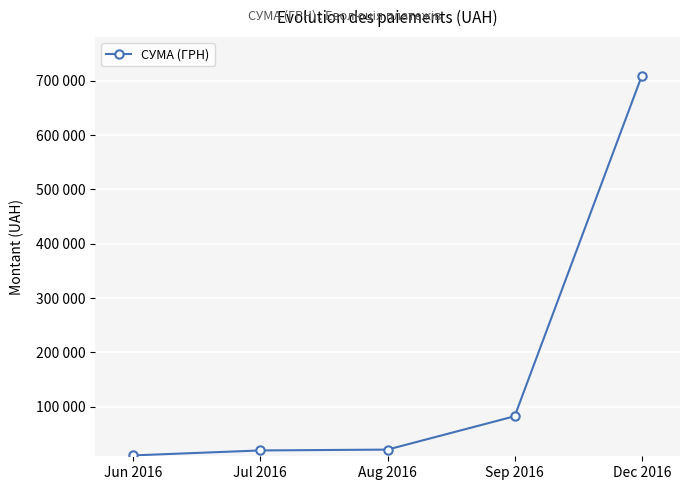

What is the label of the 2nd point from the left?

Jul 2016